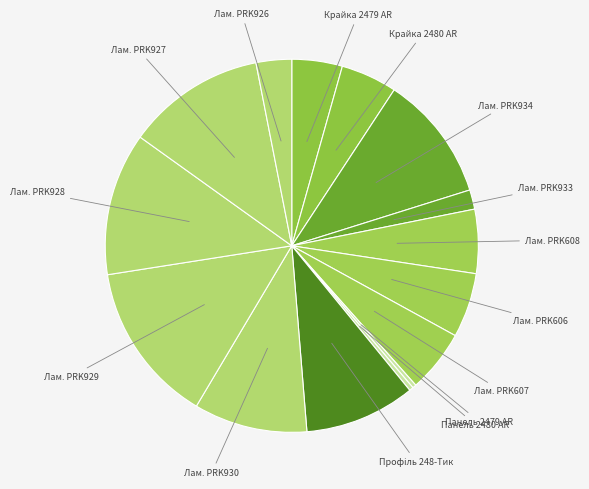

How many slices are in this pie chart?

15